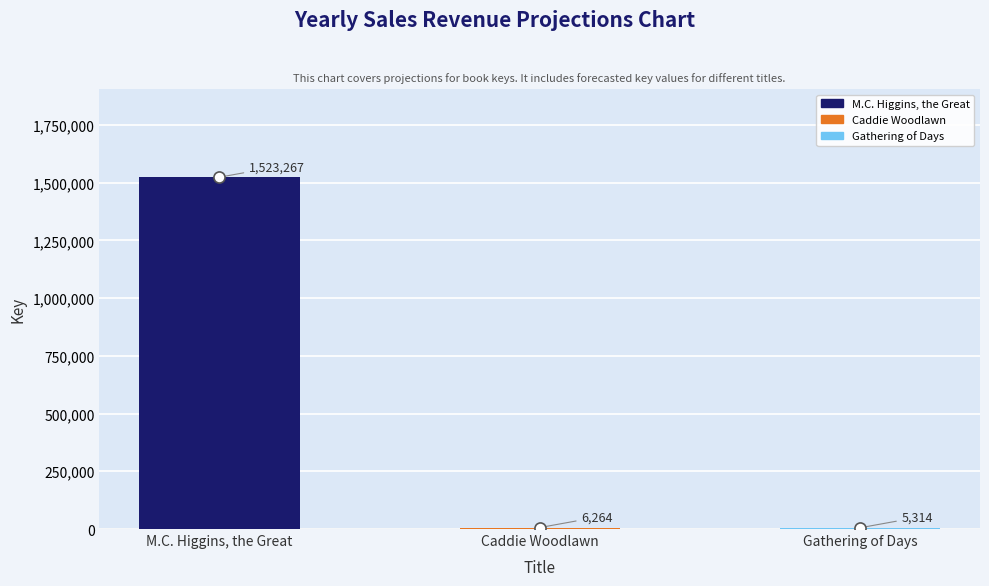

Is it true that the value at Gathering of Days is 3490?

False